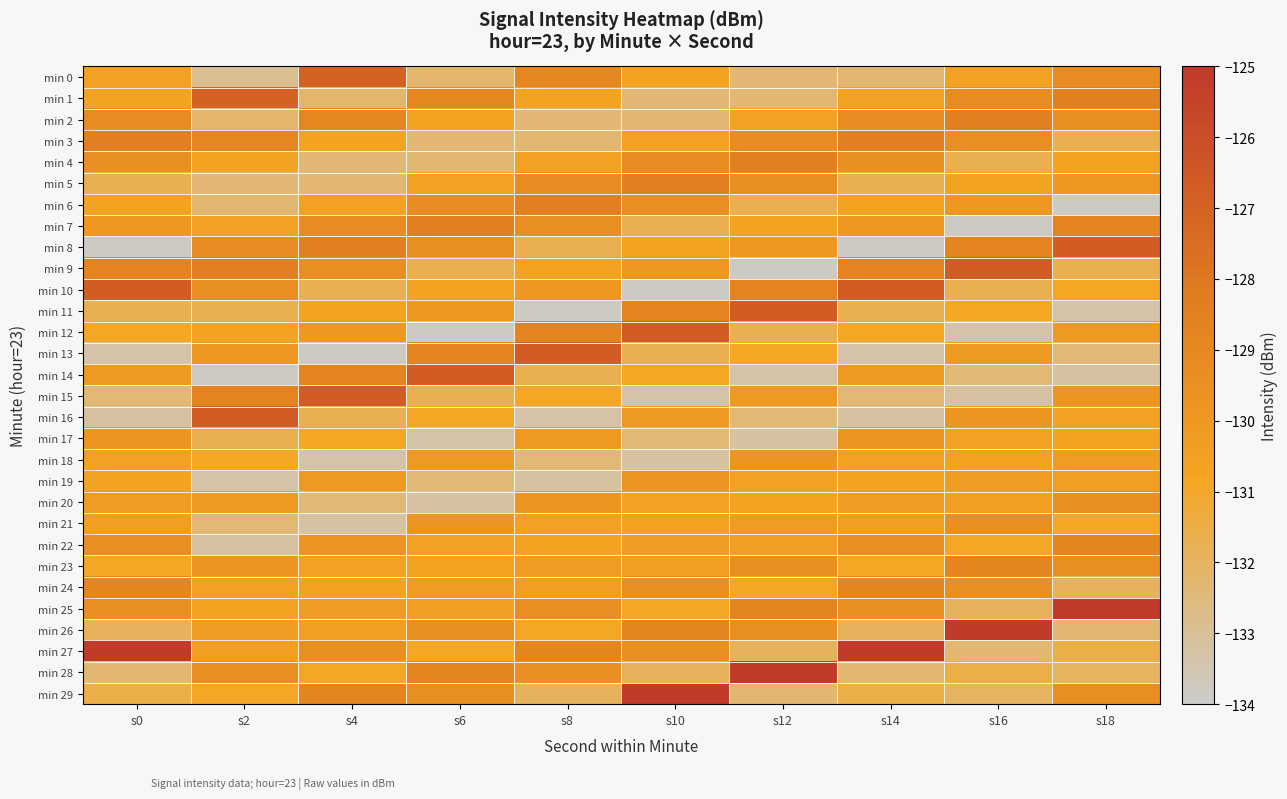

At which category is the sum across all series the highest?

s0